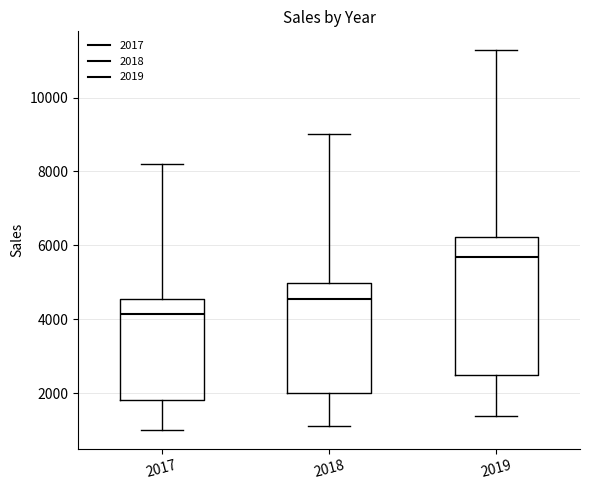

Reading left to right, transcribe this box plot: for each box, give where its median line is, the range the box spans, and where its two whiskers end, as read against the y-axis. The values are not printed on the chart, so give them approximately, as read against the axis.

2017: median 4200, box 1800 to 4600, whiskers 1000 to 8200
2018: median 4600, box 2000 to 5000, whiskers 1200 to 9000
2019: median 5600, box 2400 to 6200, whiskers 1400 to 11200